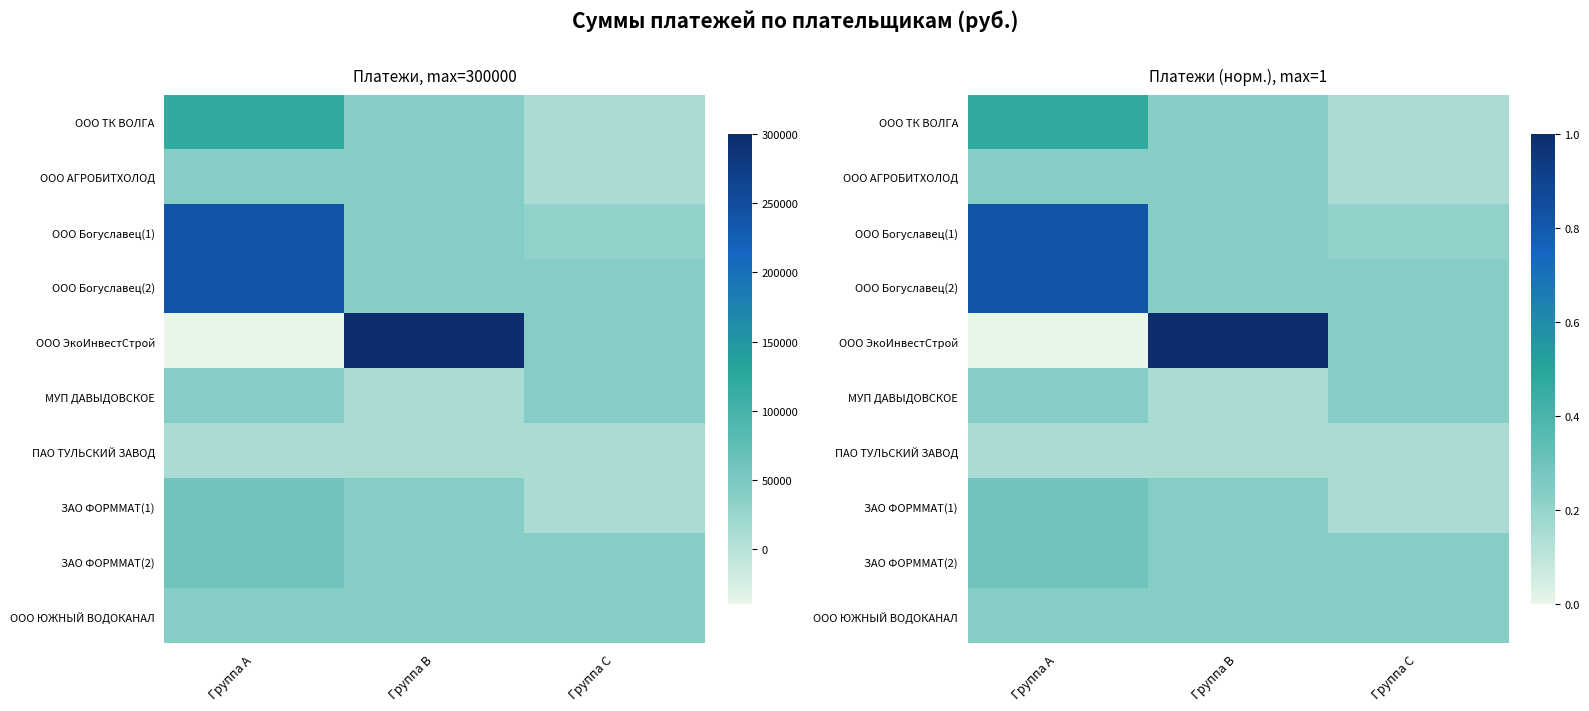

What is the total value across all series at Группа B?

2.9